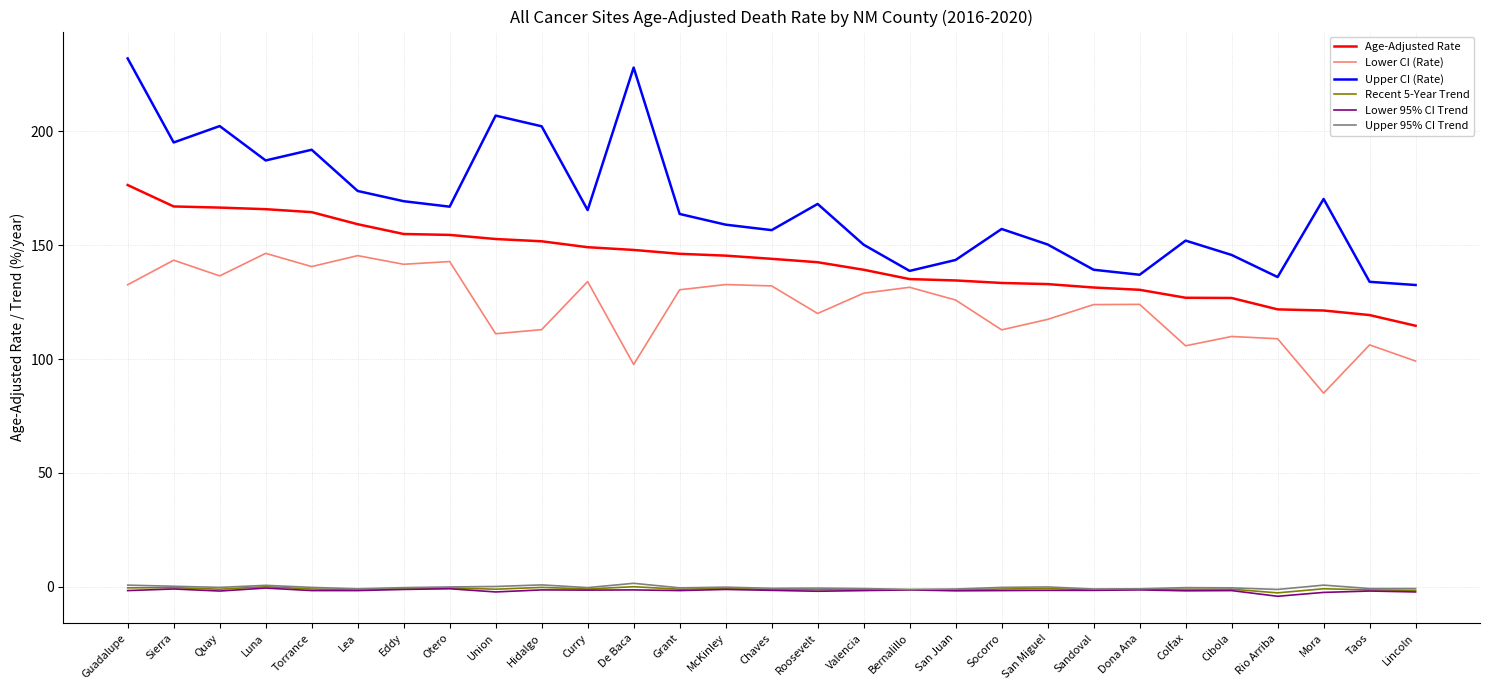

True or false: Age-Adjusted Rate has a value of 144.0 at Chaves.

True